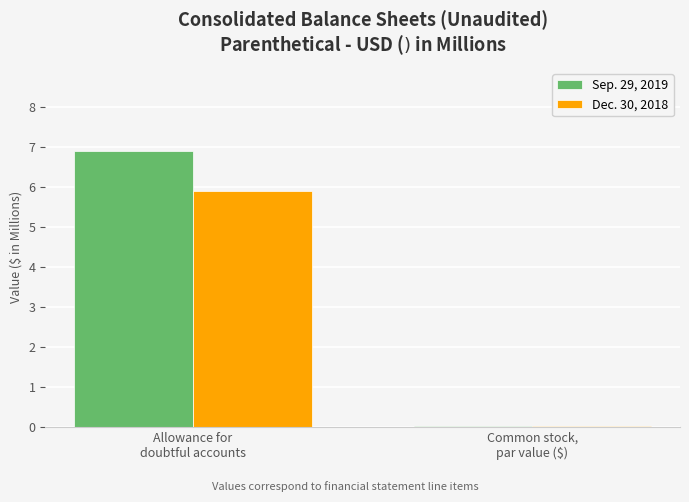

What is the highest value of the Sep. 29, 2019 series?

6.9